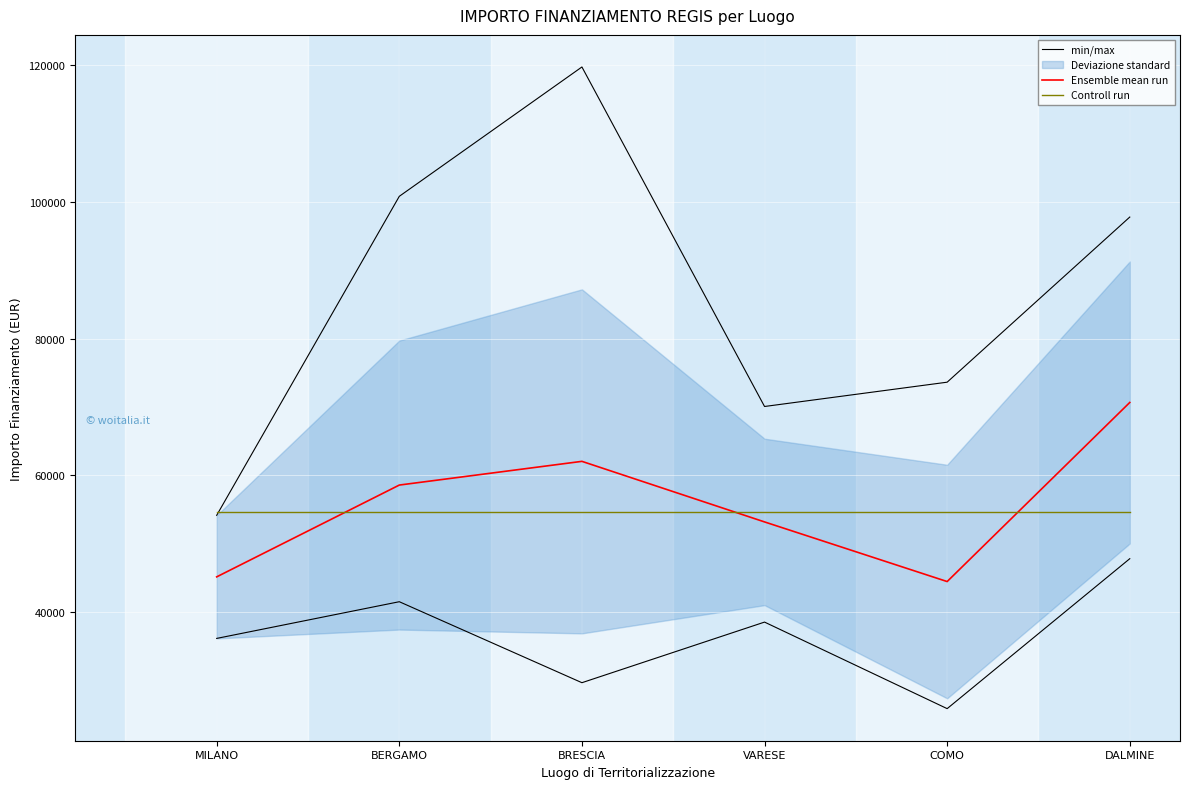

What value does the Ensemble mean run series have at BERGAMO?

58575.1